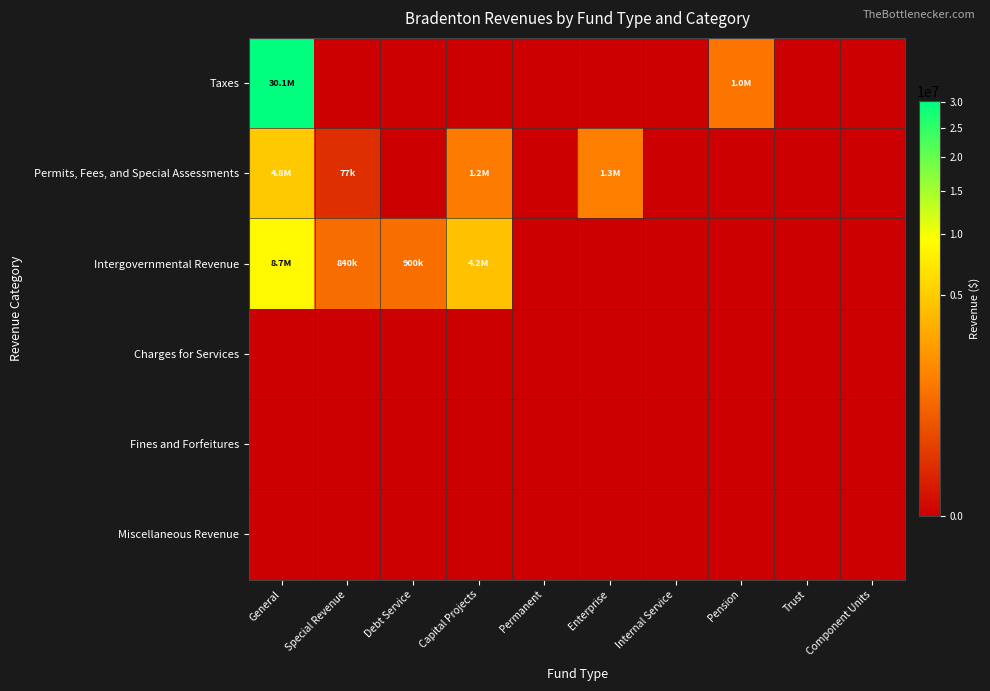

Count the number of data series in this chart.

6